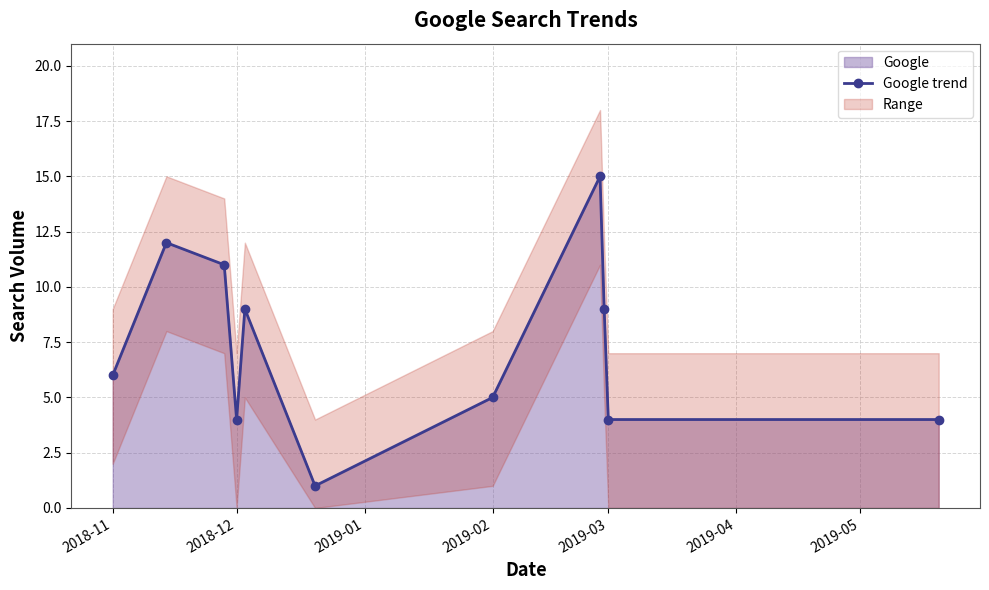

Count the number of categories in the chart.

11